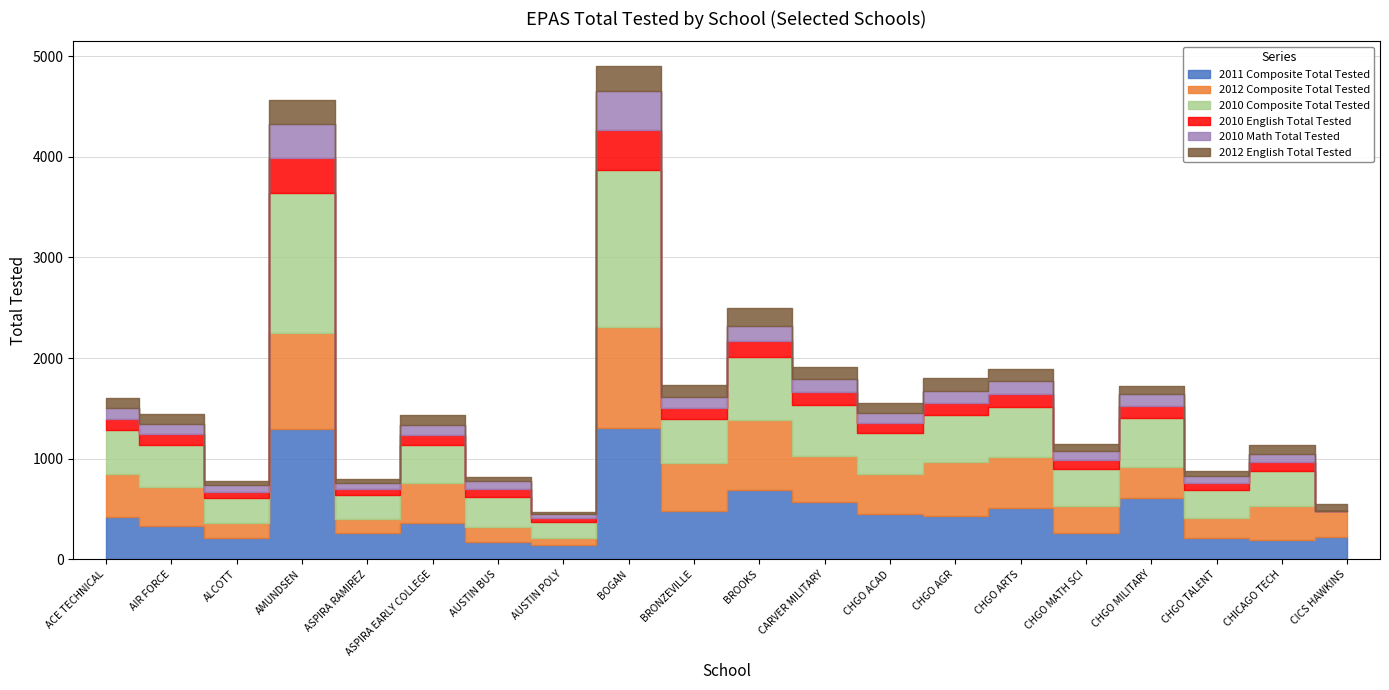

What are all the series names shown in the legend?

2011 Composite Total Tested, 2012 Composite Total Tested, 2010 Composite Total Tested, 2010 English Total Tested, 2010 Math Total Tested, 2012 English Total Tested